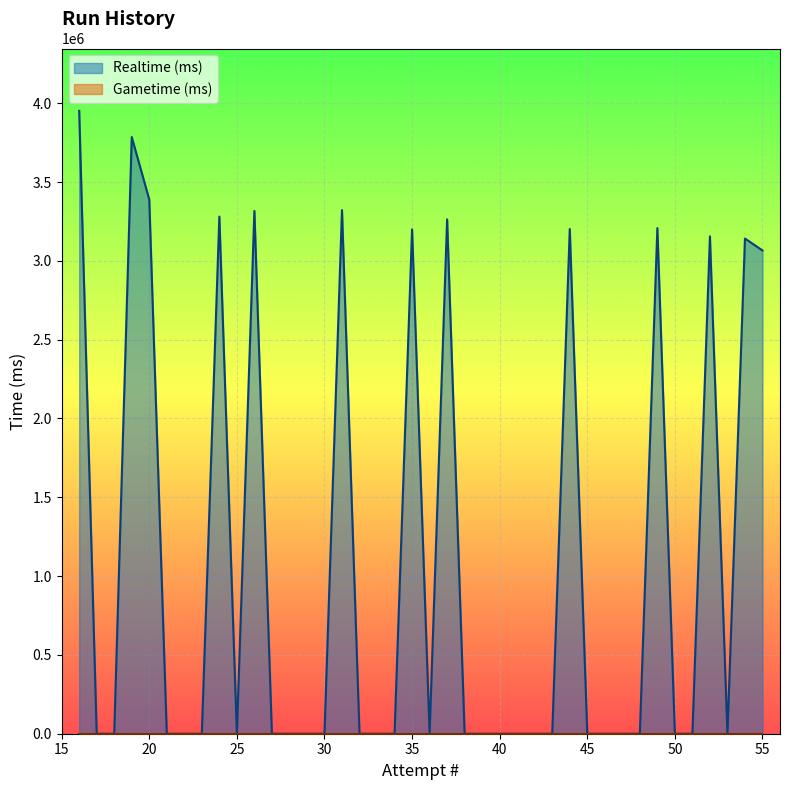

Which series has the largest total across all categories?

Realtime (ms)